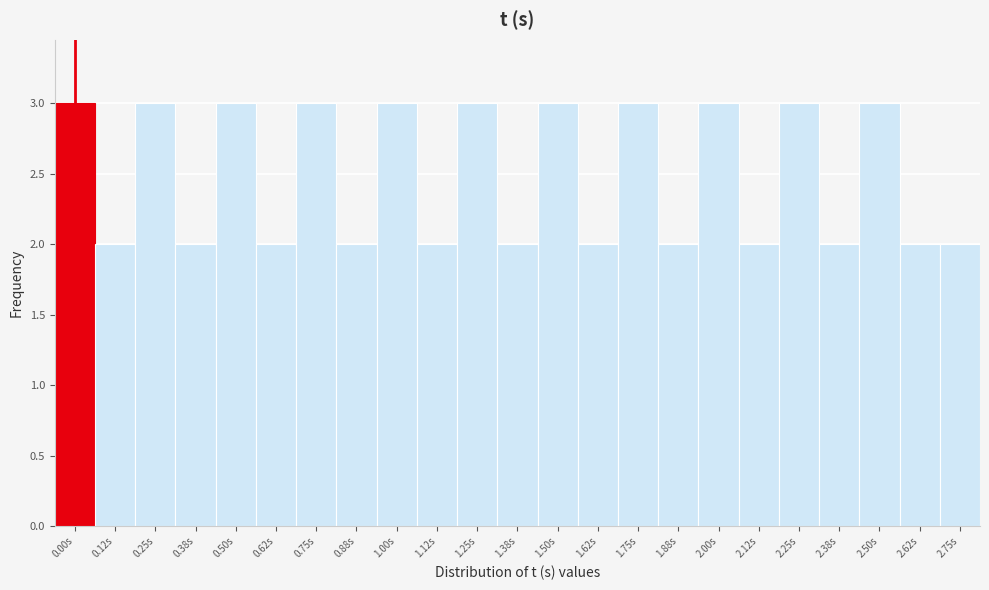

Reading left to right, list all the values displayed in this chart.

3	2	3	2	3	2	3	2	3	2	3	2	3	2	3	2	3	2	3	2	3	2	2